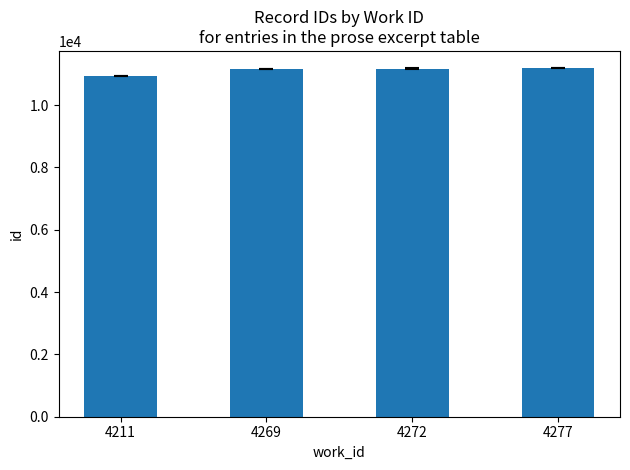

What is the change in value from 4272 to 4277?

+7.2